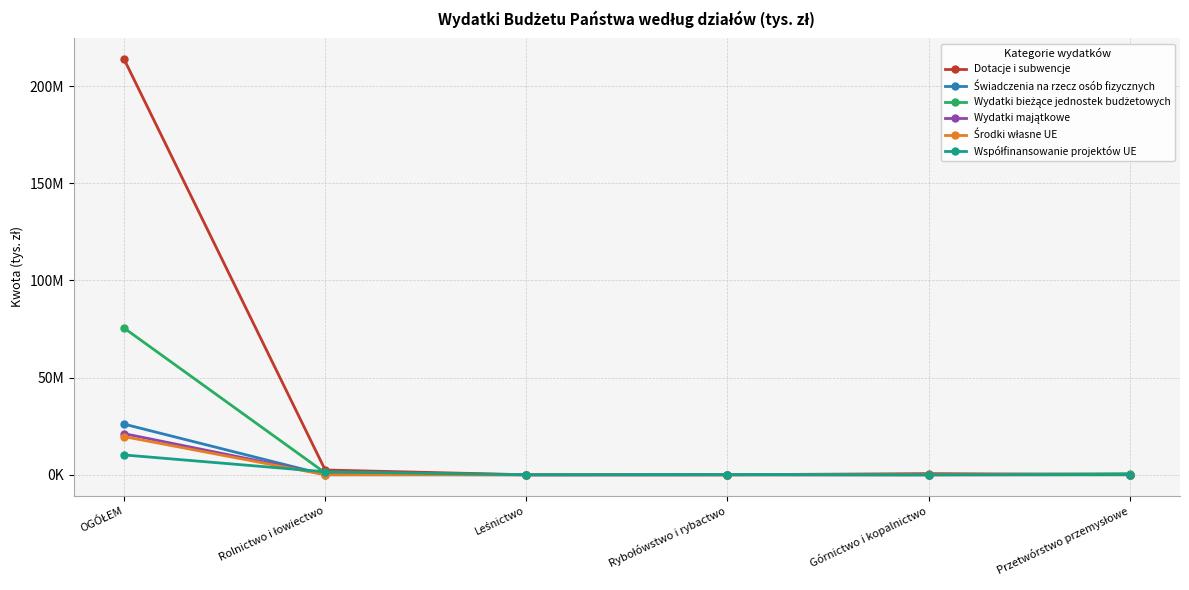

What is the value of the Dotacje i subwencje point at the 6th from the left?

105891